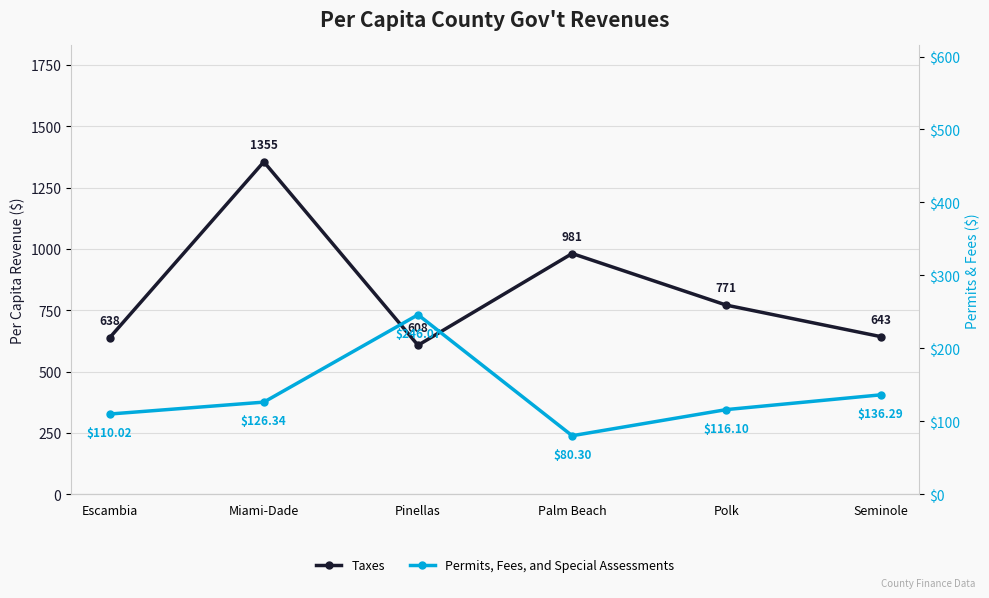

Which category has the highest value across all series?

Miami-Dade